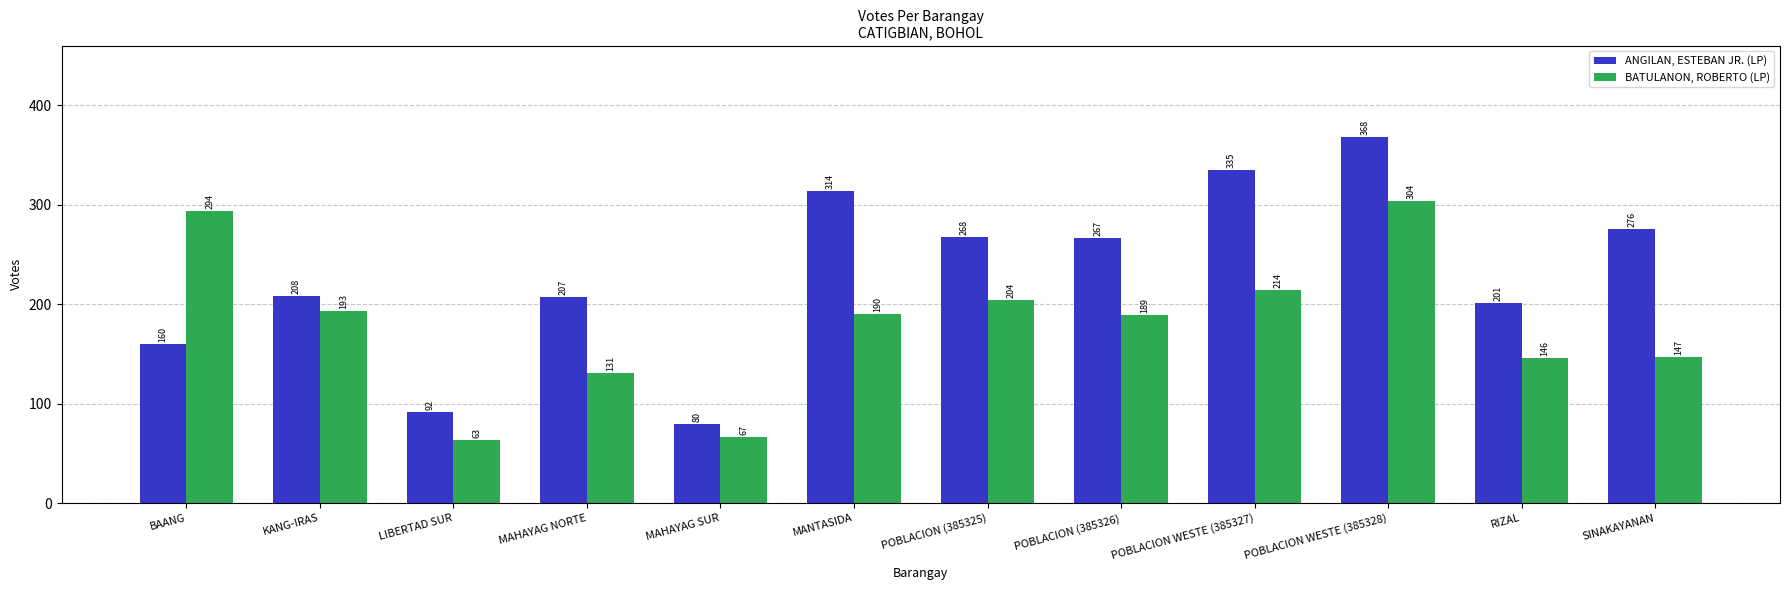

What is the difference between the second highest and minimum values in the ANGILAN, ESTEBAN JR. (LP) series?

255